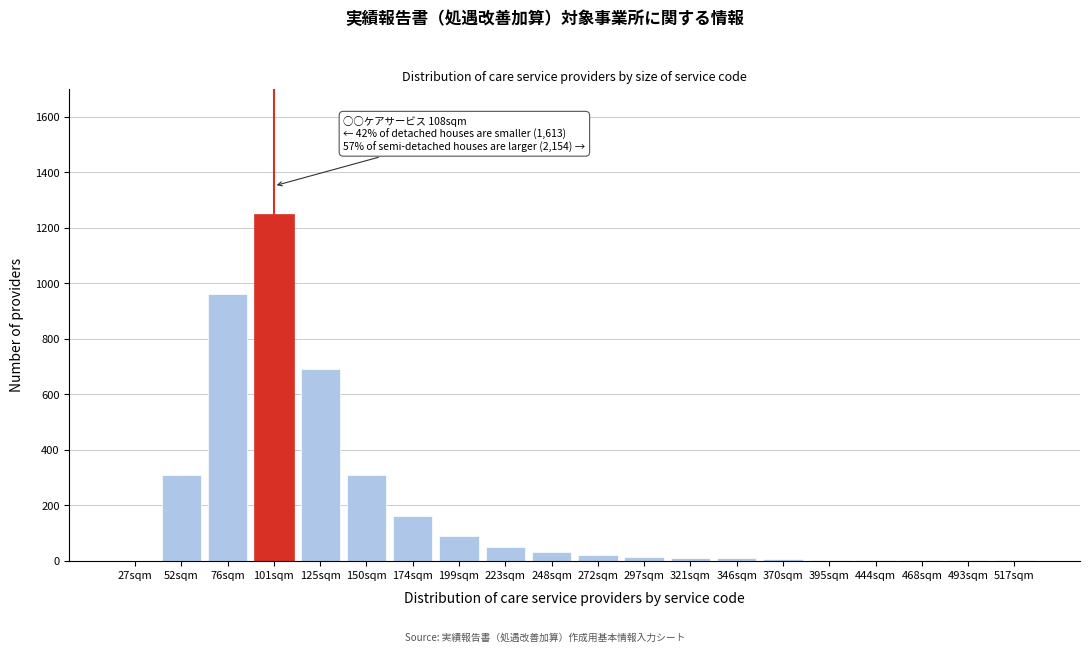

The chart shows a value of 375 at 101sqm. True or false?

False